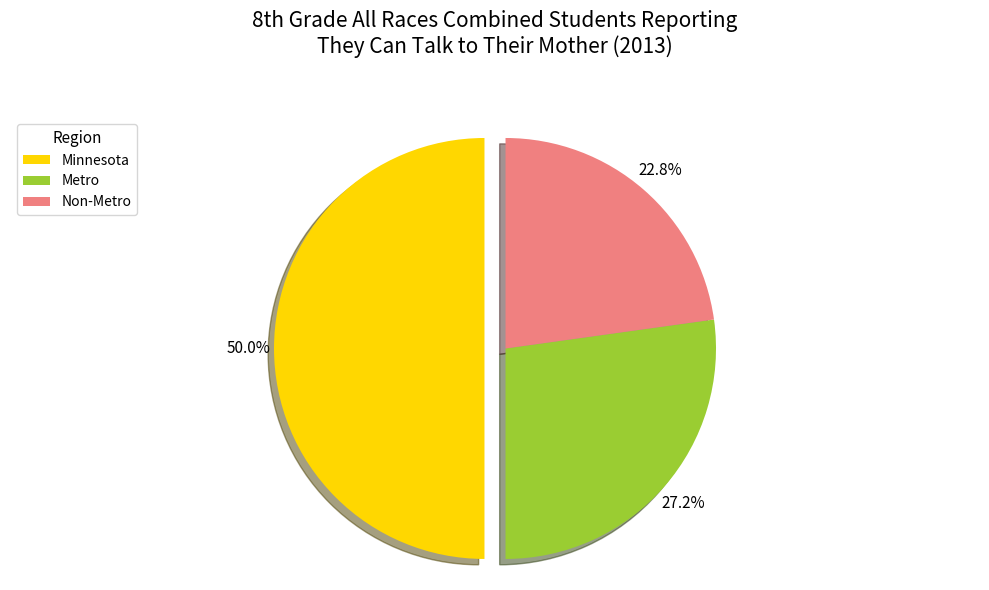

Approximately how many times larger is the value at Non-Metro compared to Minnesota?

0.5